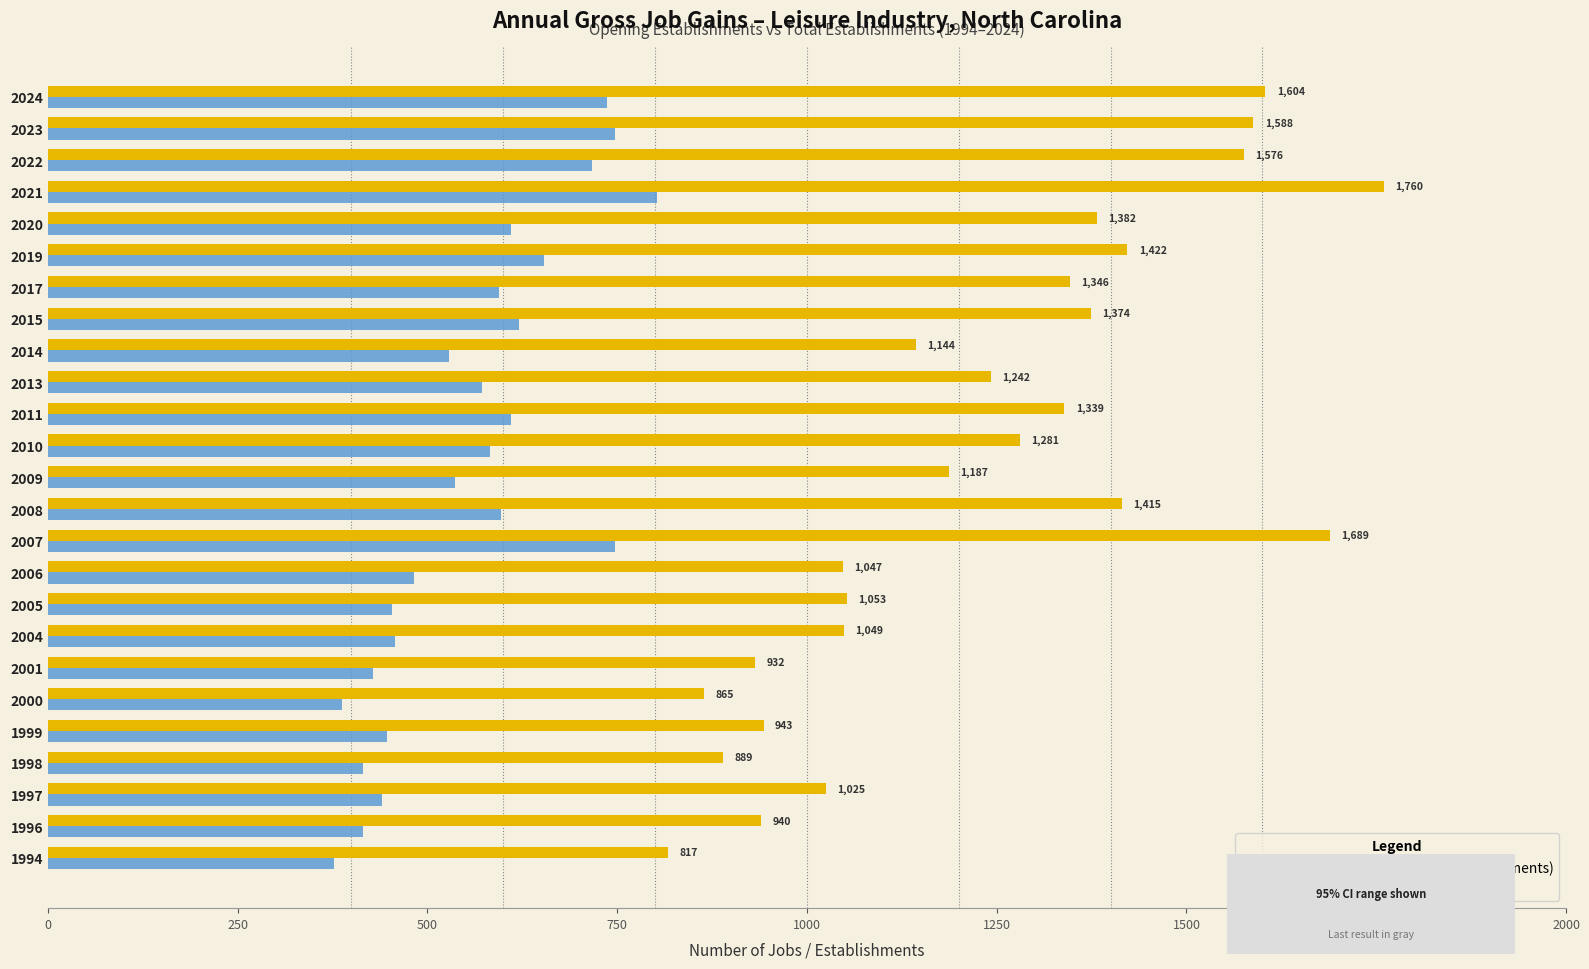

Is it true that Total Establishments equals 663 at 1997?

False